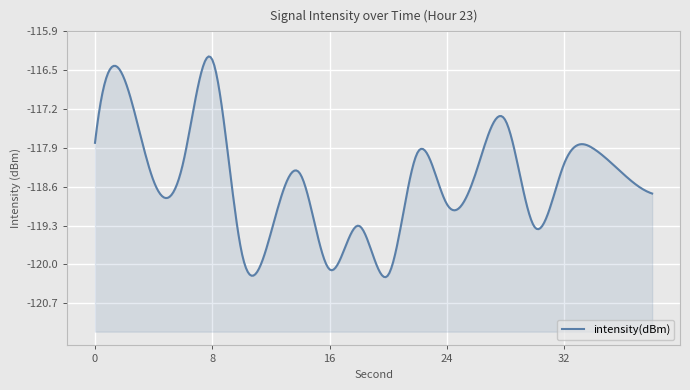

Does the chart display data point markers on the line(s)?

No